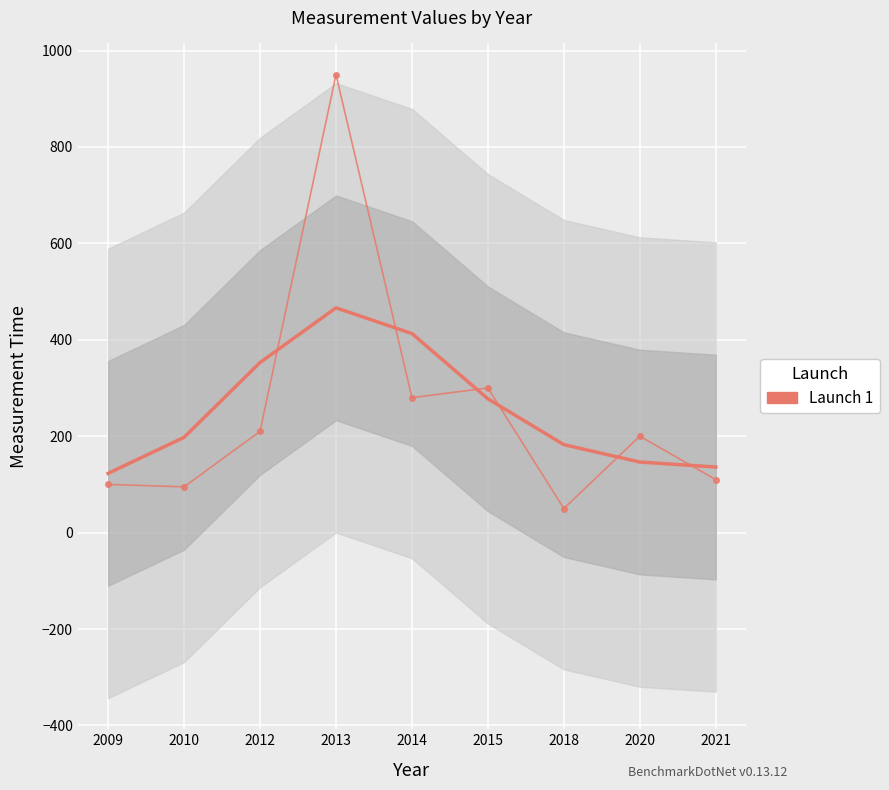

Which label corresponds to the largest value in the chart?

2013